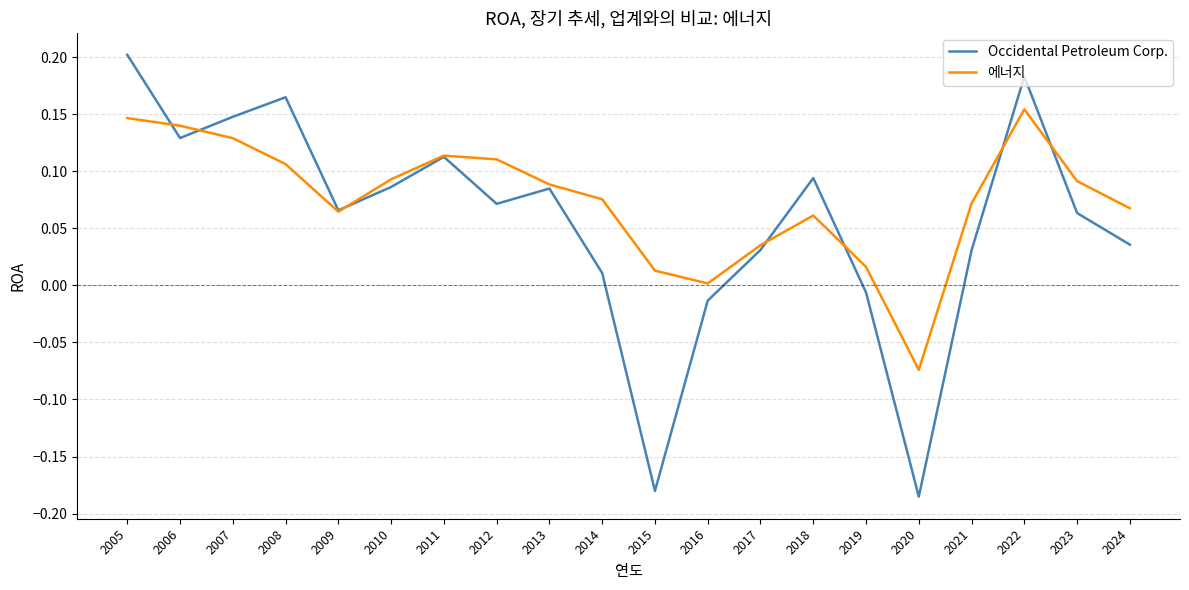

What is the sum of all 에너지 values?

1.5